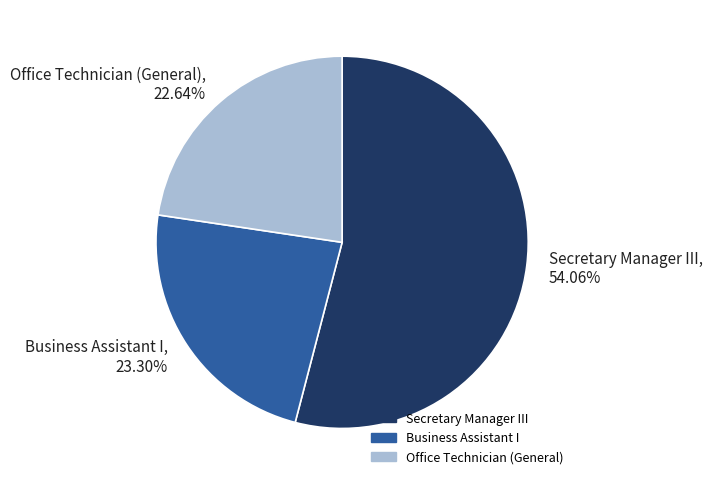

To the nearest percent, what is the average slice percentage?

33%